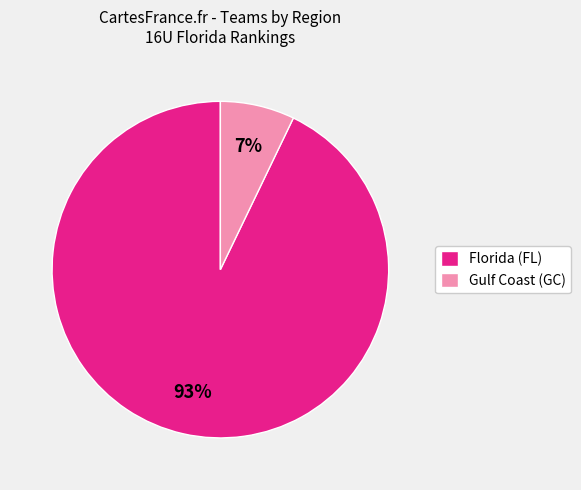

What is the largest slice in the pie chart?

Florida (FL)